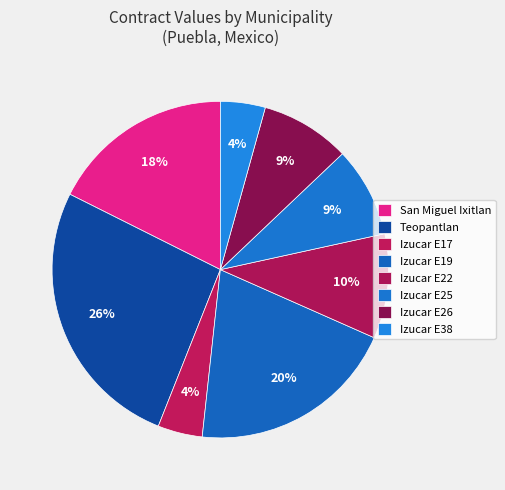

To the nearest percent, what portion does Teopantlan represent?

26%